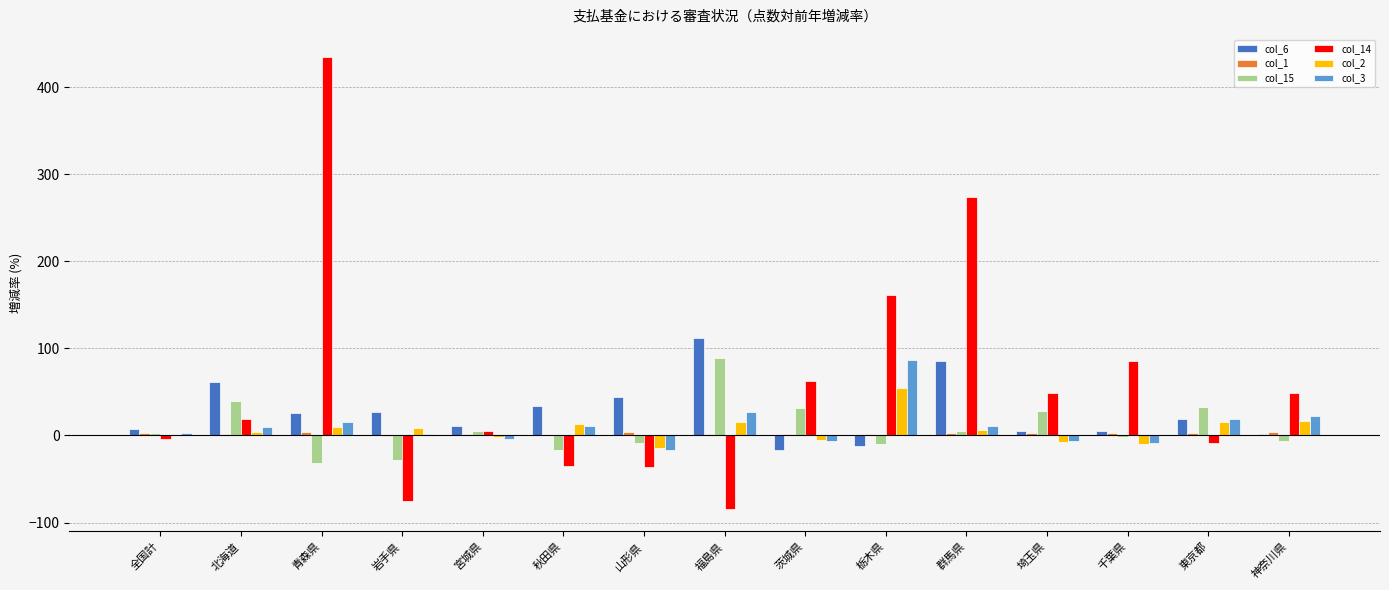

Which category has the highest value in the col_6 series?

福島県